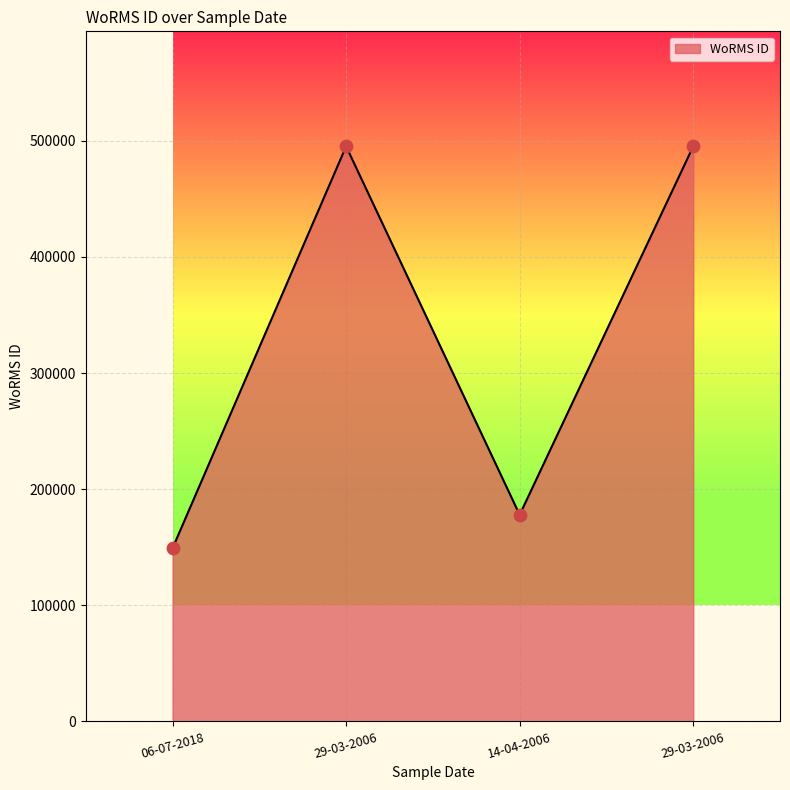

What is the change in value from 29-03-2006 to 14-04-2006?

-317307